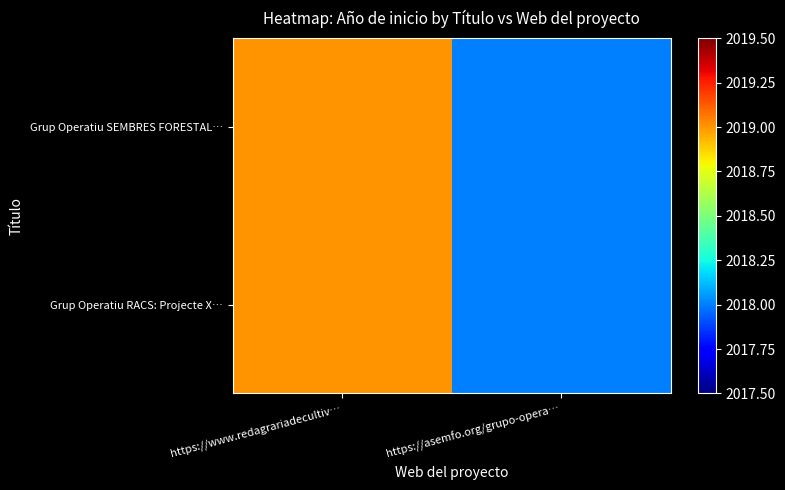

Reading left to right, what are all the values shown in this chart?

Grup Operatiu RACS: Projecte X…: https://www.redagrariadecultiv…=2019	https://asemfo.org/grupo-opera…=2018
Grup Operatiu SEMBRES FORESTAL…: https://www.redagrariadecultiv…=2019	https://asemfo.org/grupo-opera…=2018